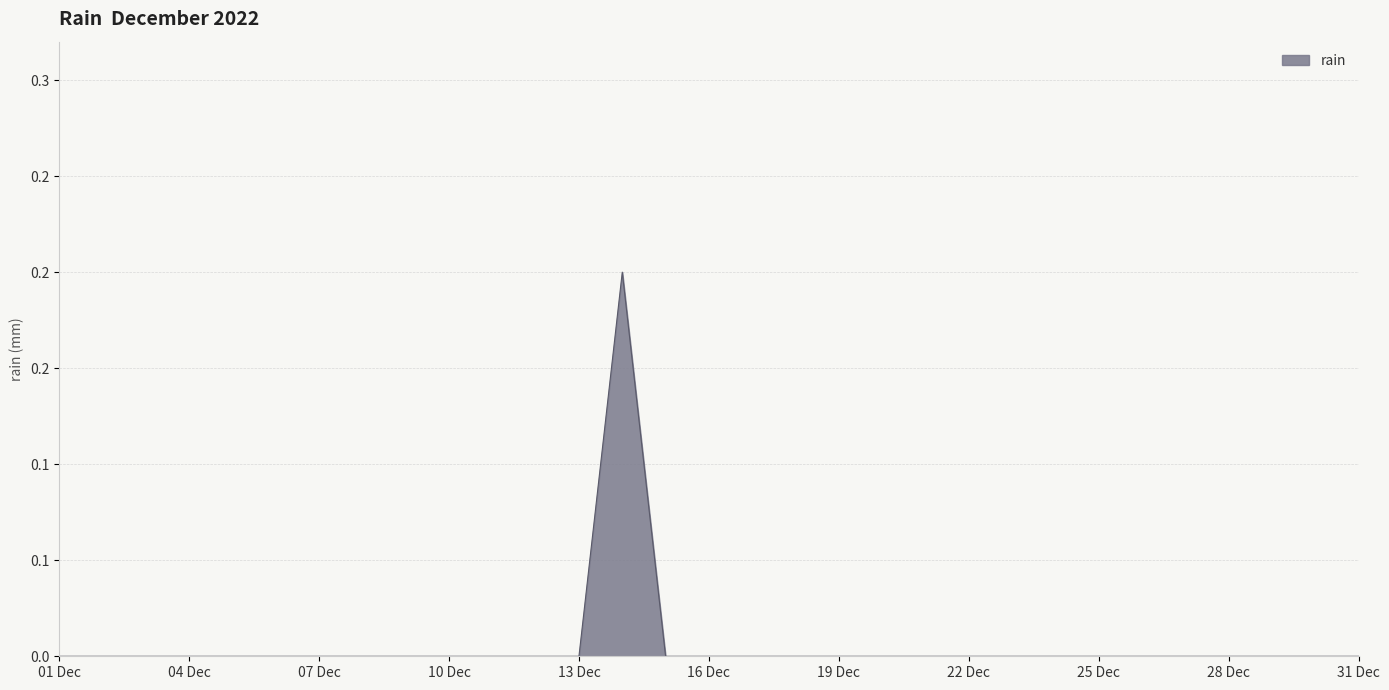

Reading right to left, list all the values displayed in this chart.

0.0	0.0	0.0	0.0	0.0	0.0	0.0	0.0	0.0	0.0	0.0	0.0	0.0	0.0	0.0	0.0	0.0	0.2	0.0	0.0	0.0	0.0	0.0	0.0	0.0	0.0	0.0	0.0	0.0	0.0	0.0